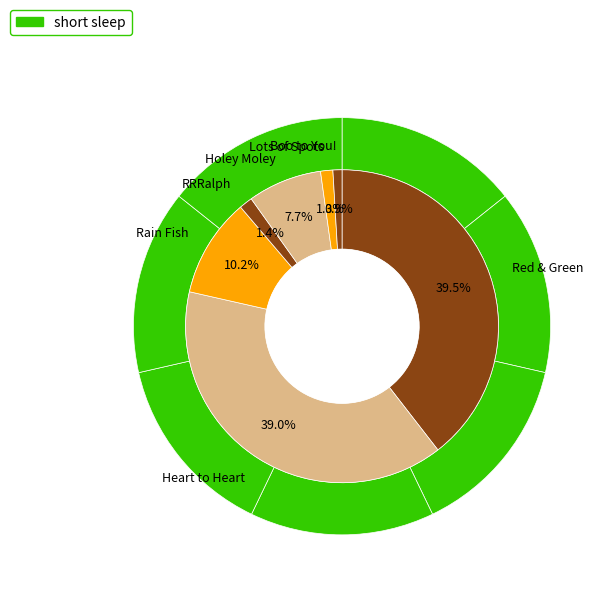

How many slices are in this pie chart?

7